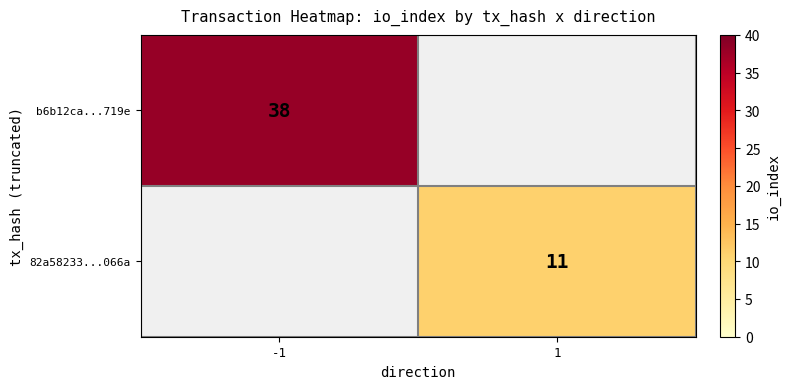

Is the value of b6b12ca...719e at -1 greater than the value of 82a58233...066a at 1?

Yes